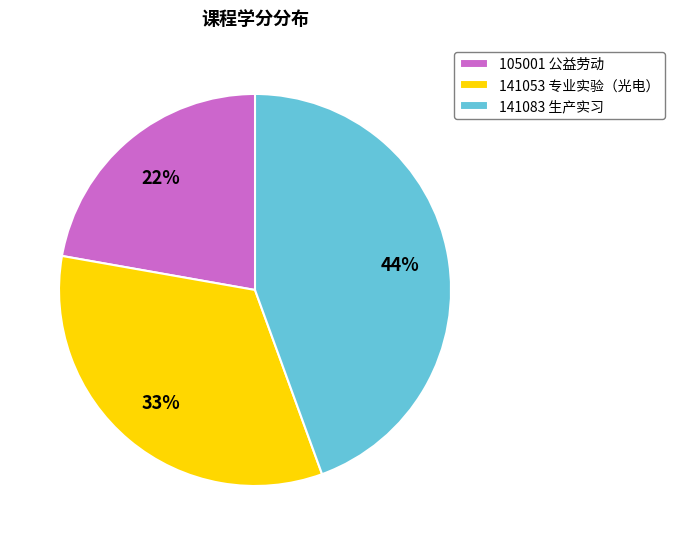

Combined, do 105001 公益劳动 and 141083 生产实习 account for over 50%?

Yes